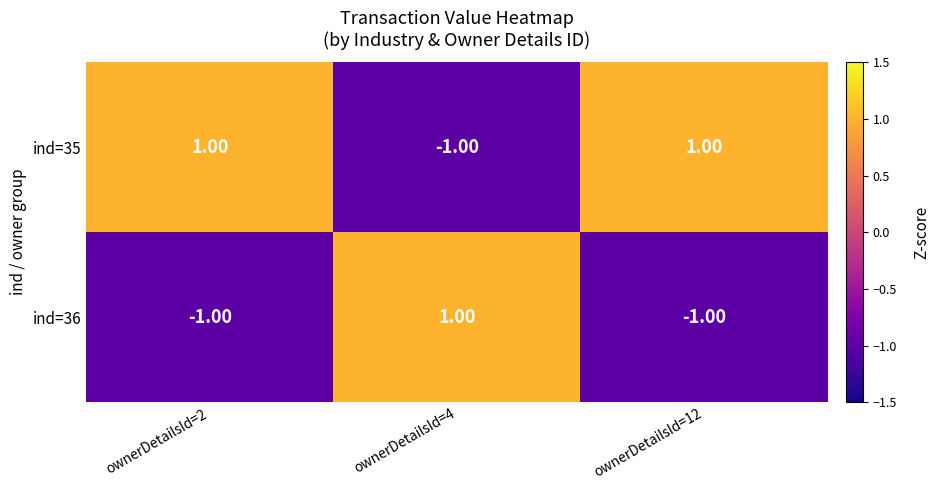

Which series has the largest total across all categories?

ind=35